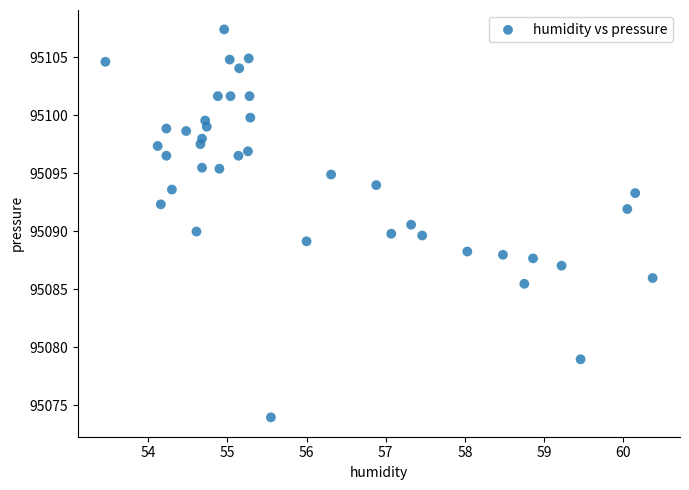

What is the range of X values (max minus min)?

6.9